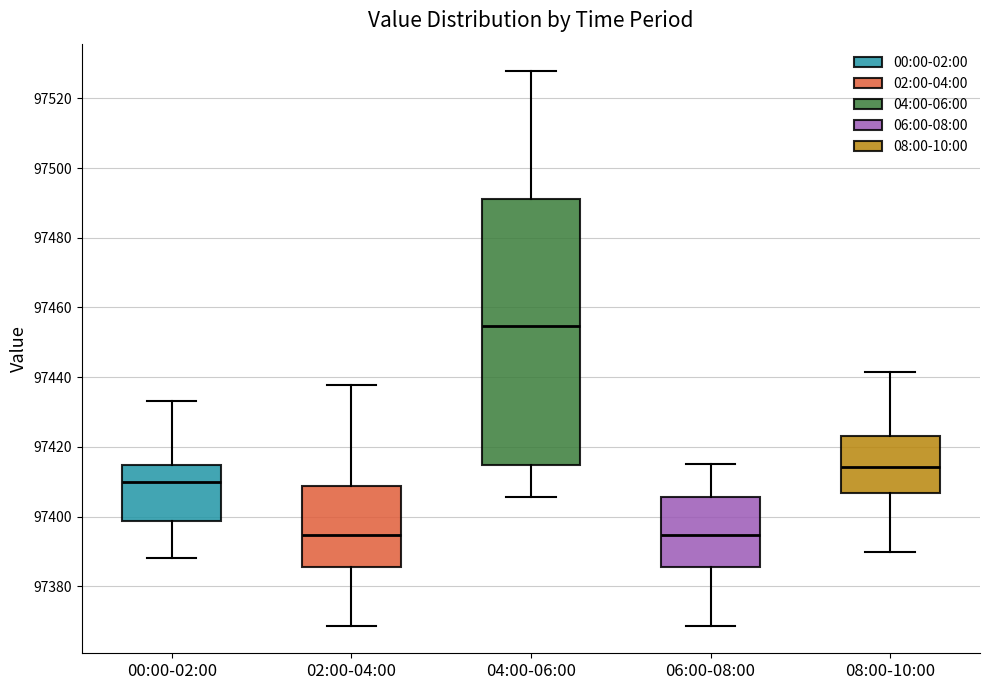

Reading left to right, read every box against the y-axis: the position of its median line, the range the box covers, and the ends of its whiskers. The values are not printed on the chart, so give them approximately, as read against the axis.

00:00-02:00: median 97410, box 97398 to 97414, whiskers 97388 to 97434
02:00-04:00: median 97394, box 97386 to 97408, whiskers 97368 to 97438
04:00-06:00: median 97454, box 97414 to 97492, whiskers 97406 to 97528
06:00-08:00: median 97394, box 97386 to 97406, whiskers 97368 to 97416
08:00-10:00: median 97414, box 97406 to 97424, whiskers 97390 to 97442